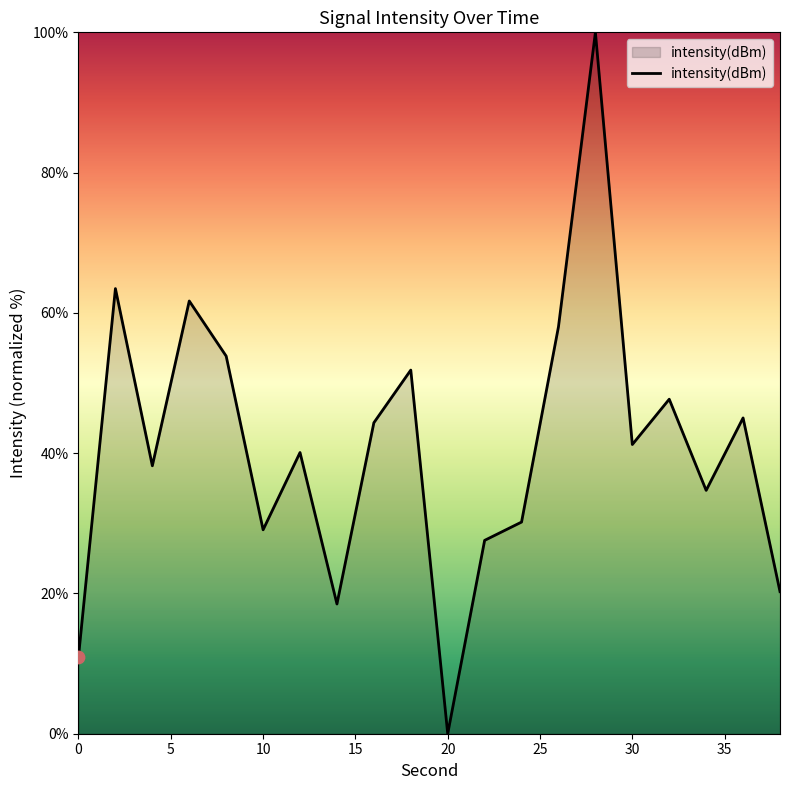

What is the maximum value shown in the chart?

100.0